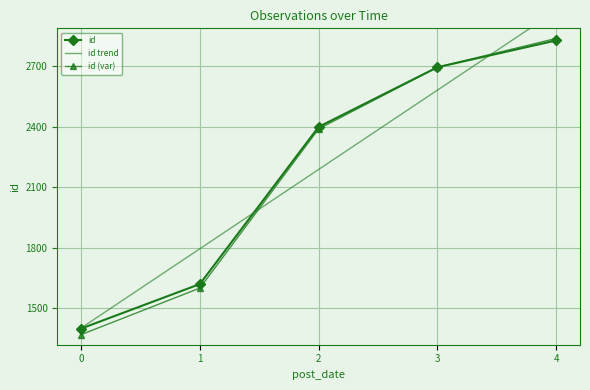

Is the value of id (var) at 3 greater than the value of id at 2?

Yes